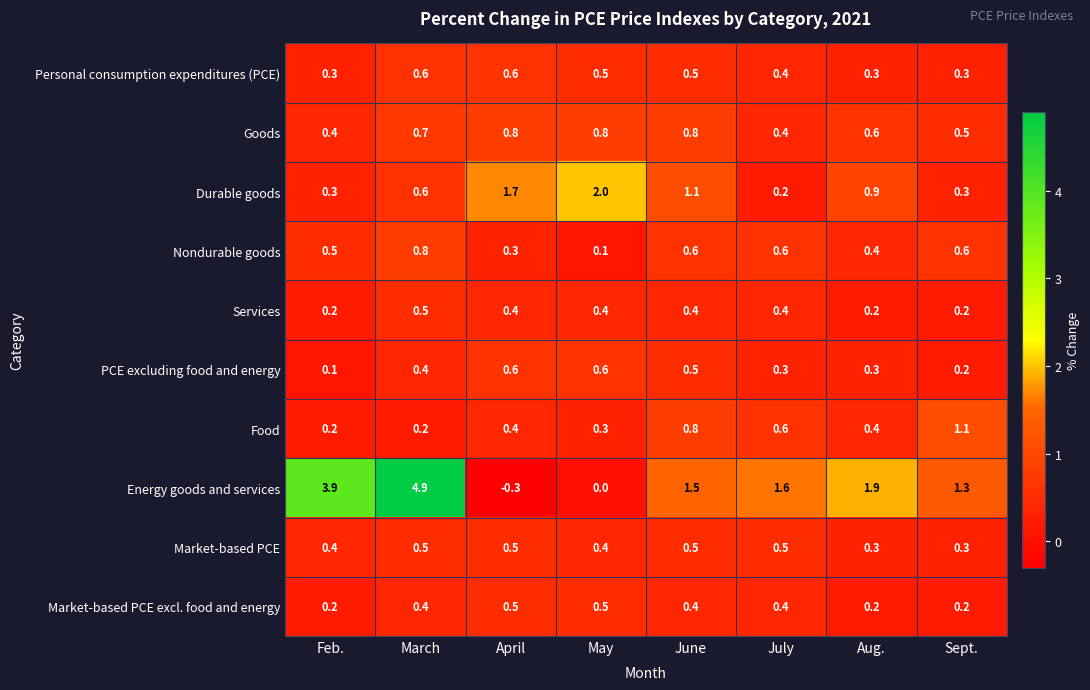

The value of Food at May is 0.3. True or false?

True